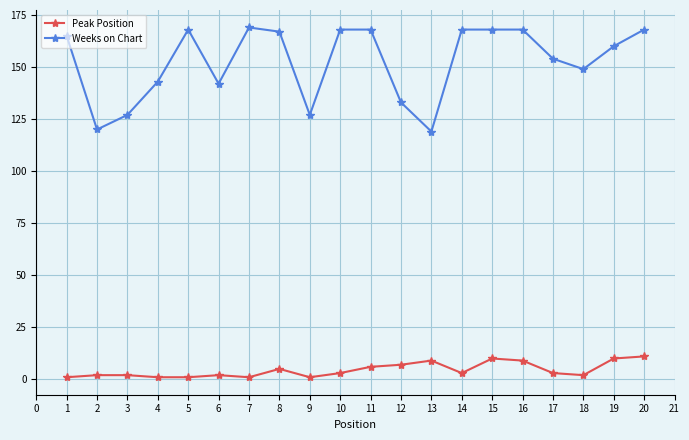

Which series has the largest total across all categories?

Weeks on Chart